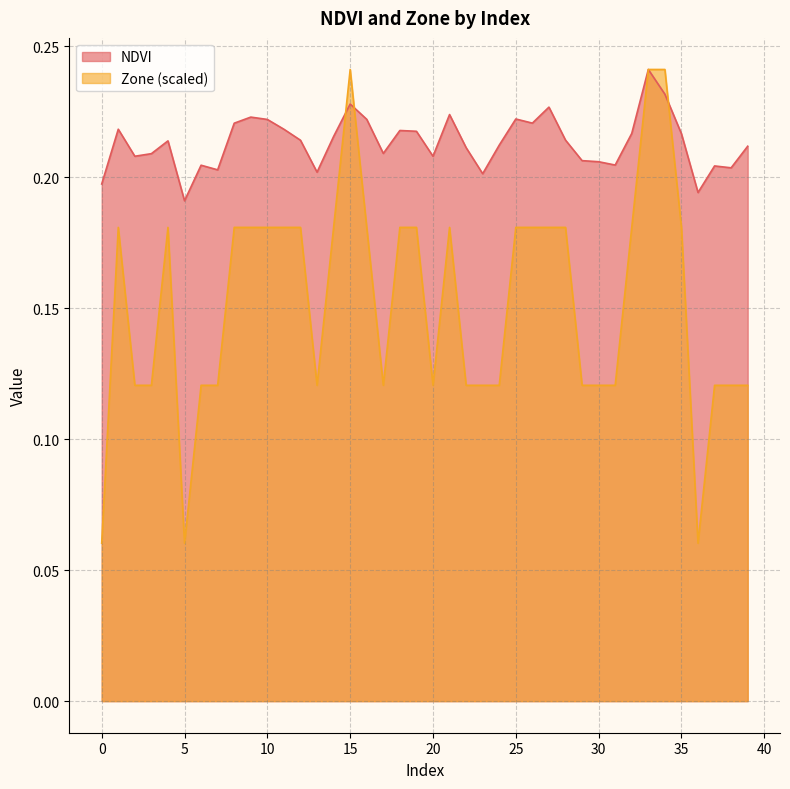

What is the sum of all NDVI values?

8.5